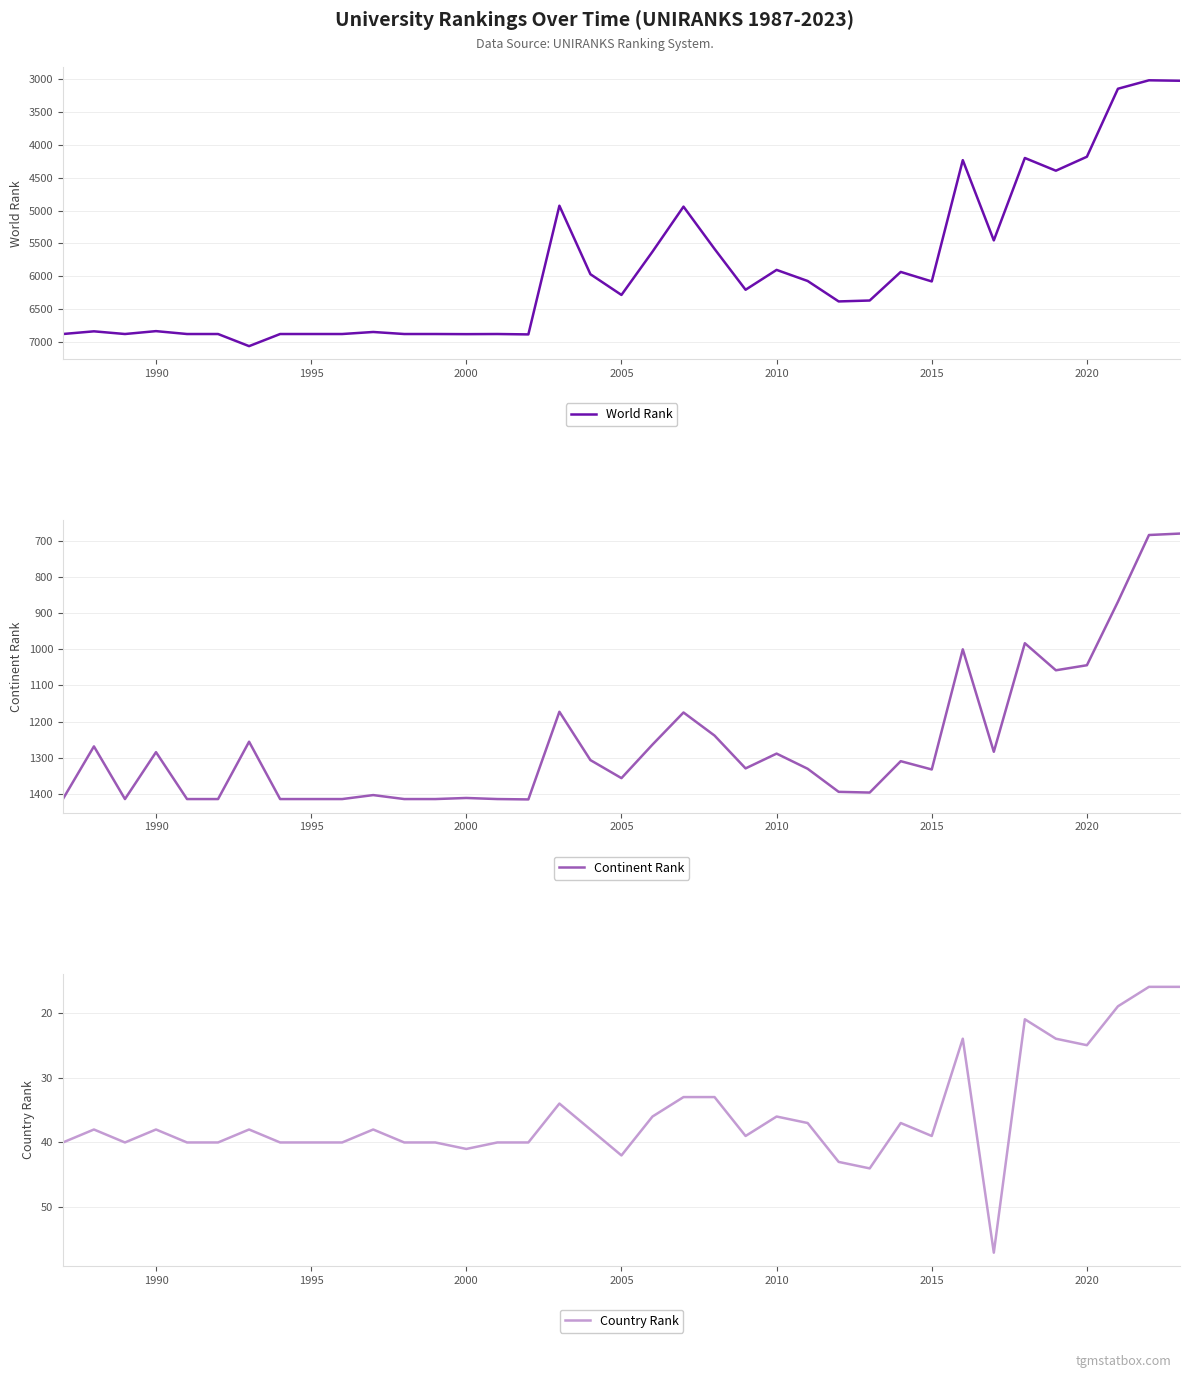

The value of Country Rank at 2015 is 39. True or false?

True